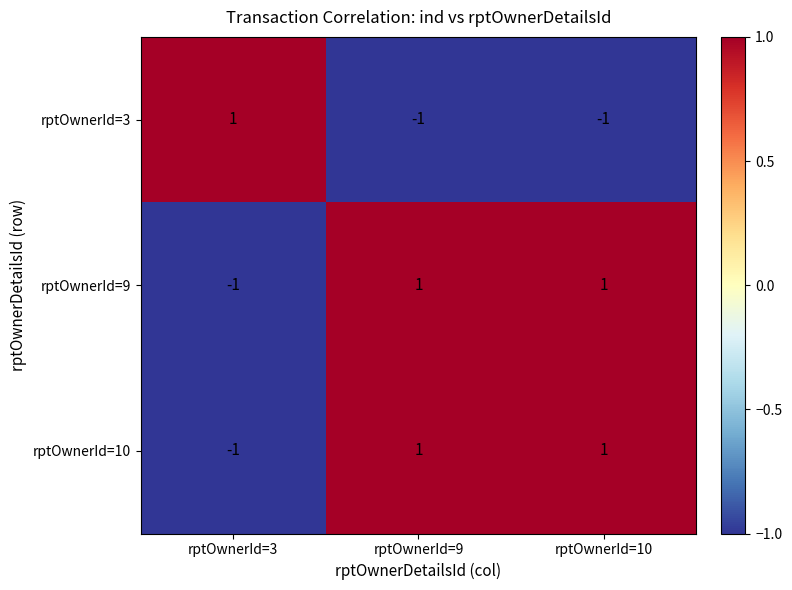

At which label does rptOwnerId=3 reach its peak?

rptOwnerId=3